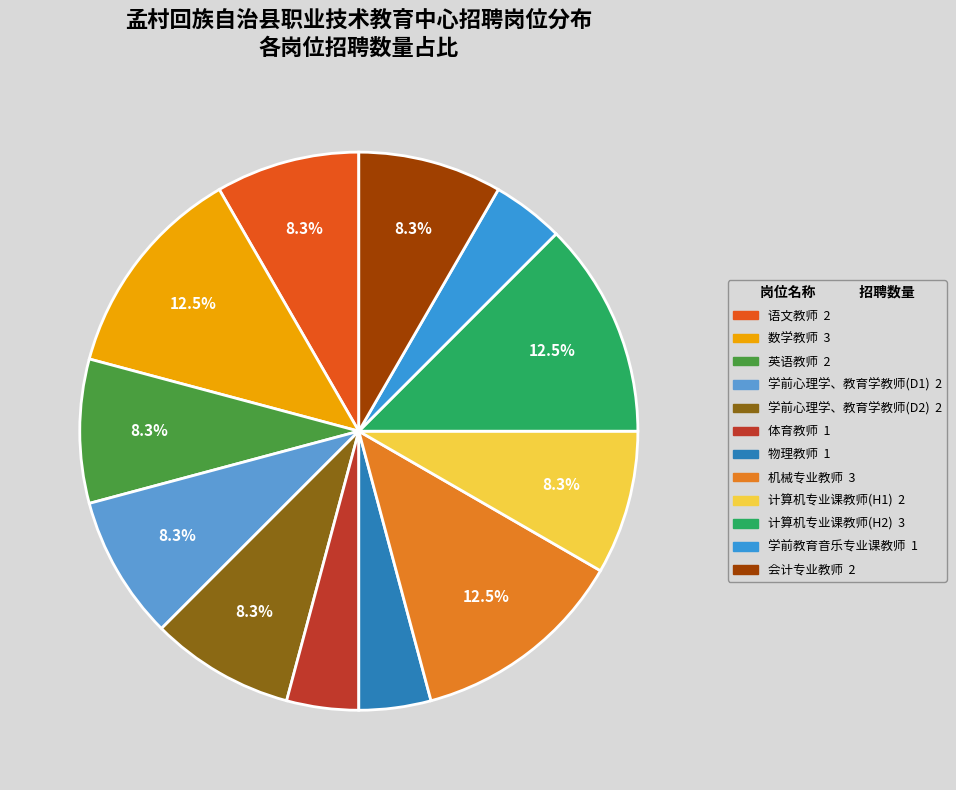

To the nearest percent, what is the average slice percentage?

8%